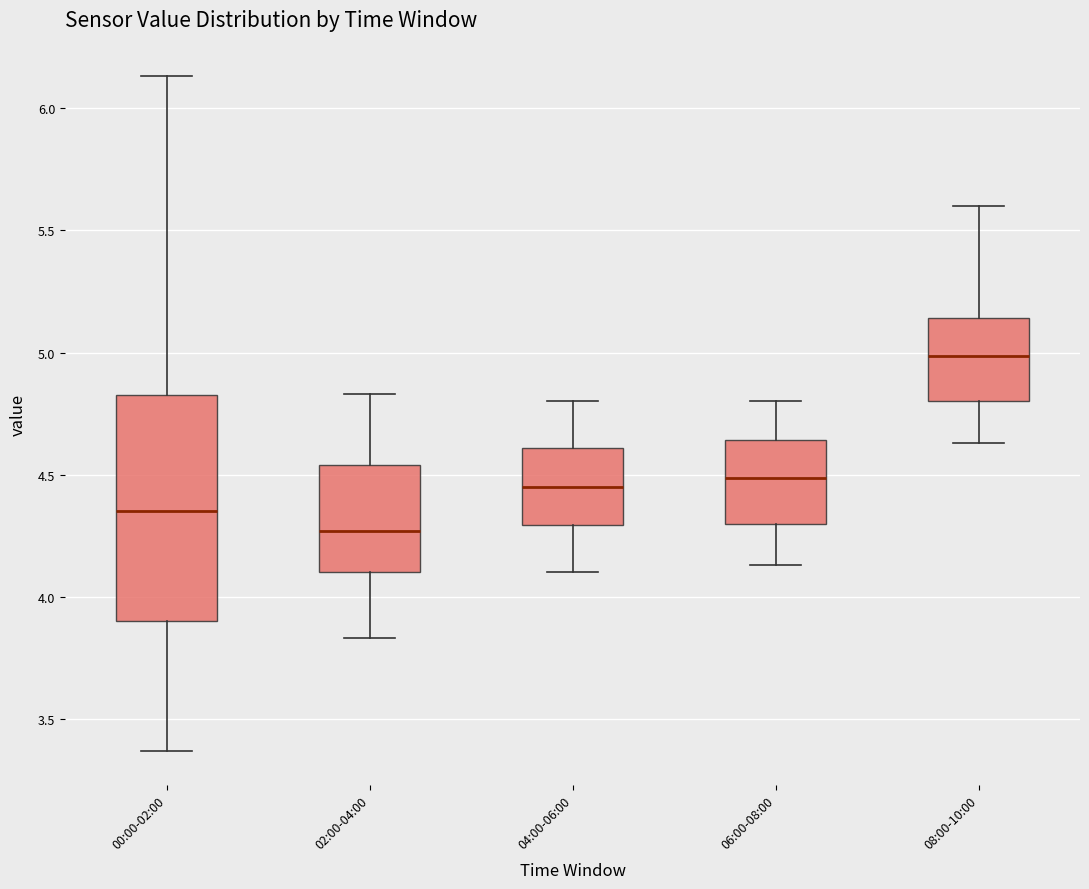

Where does the lower whisker of the box for 02:00-04:00 end on the y-axis? The values are not printed on the chart, so give them approximately, as read against the axis.

3.85